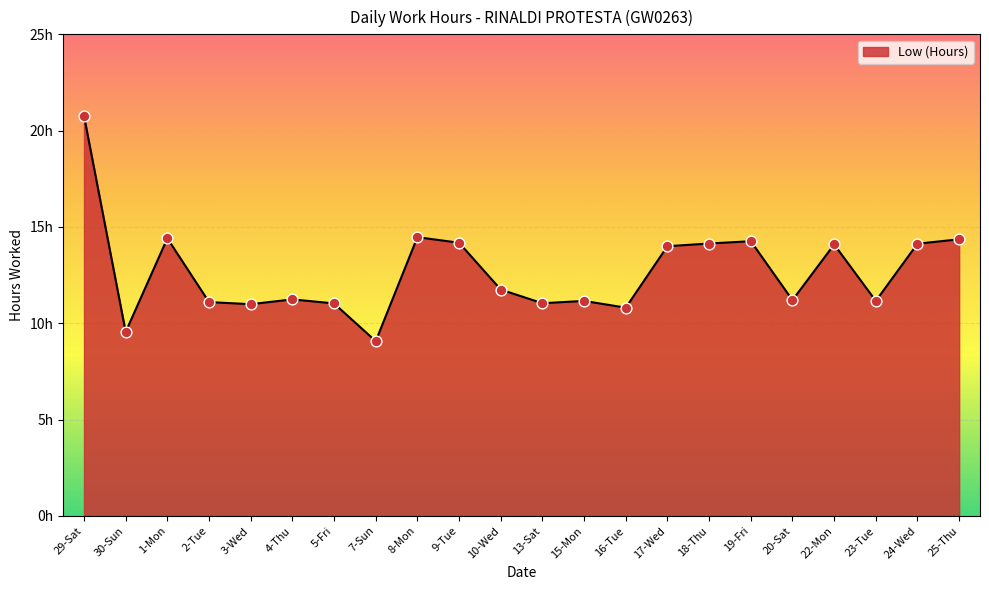

Approximately how many times larger is the value at 1-Mon compared to 29-Sat?

0.7